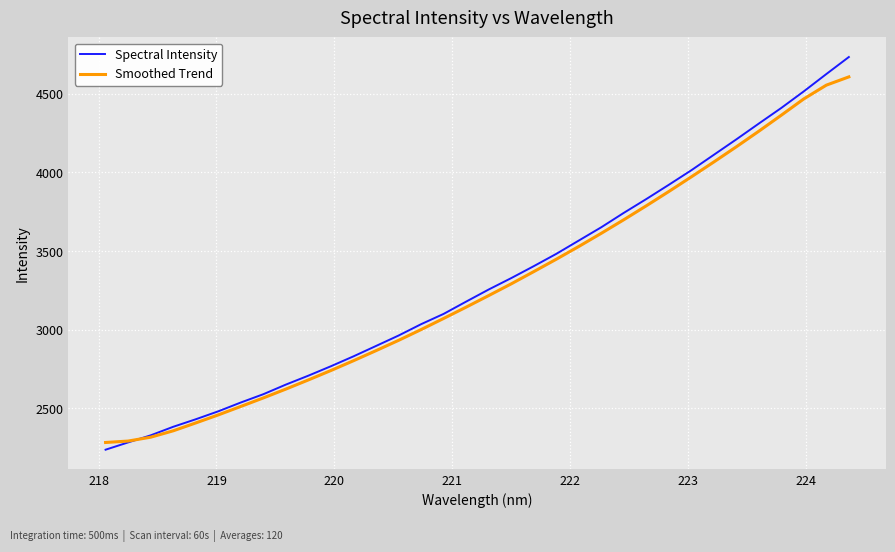

Rank the series by their maximum value, from lowest to highest.

Smoothed Trend, Spectral Intensity